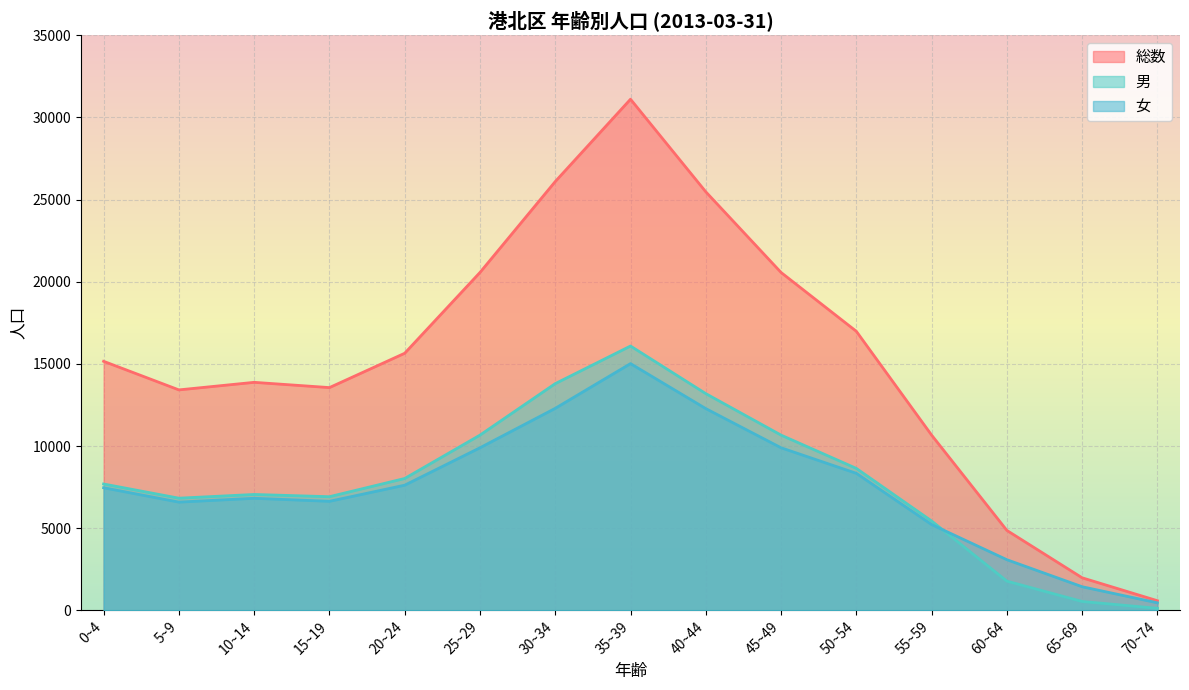

Is the value of 総数 at 40~44 greater than the value of 男 at 45~49?

Yes